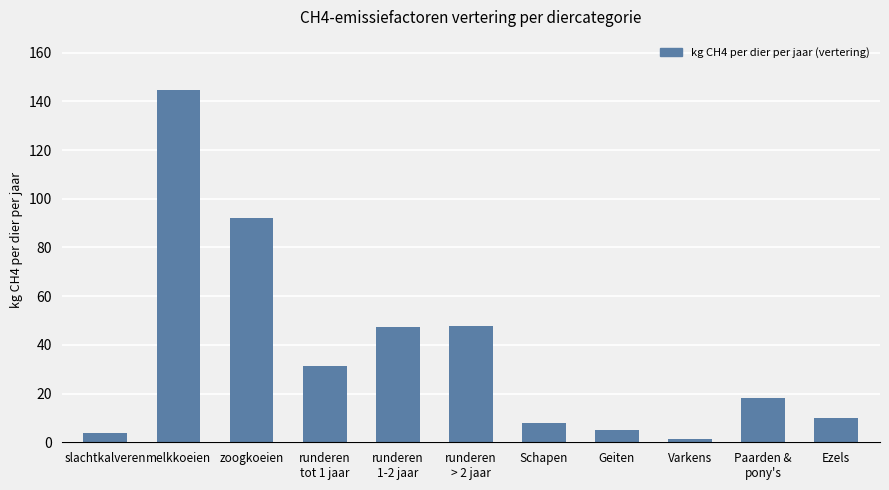

What is the difference between the second highest and second lowest values?

88.0